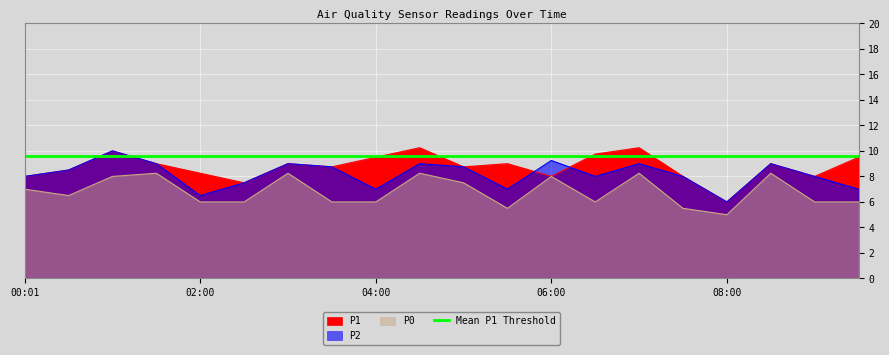

Reading left to right, transcribe all the data shown in this chart.

P1: 8.0	8.5	10.0	9.0	8.2	7.5	9.0	8.8	9.5	10.2	8.8	9.0	8.0	9.8	10.2	8.0	6.0	9.0	8.0	9.5
P2: 8.0	8.5	10.0	9.0	6.5	7.5	9.0	8.8	7.0	9.0	8.8	7.0	9.2	8.0	9.0	8.0	6.0	9.0	8.0	7.0
P0: 7.0	6.5	8.0	8.2	6.0	6.0	8.2	6.0	6.0	8.2	7.5	5.5	8.0	6.0	8.2	5.5	5.0	8.2	6.0	6.0